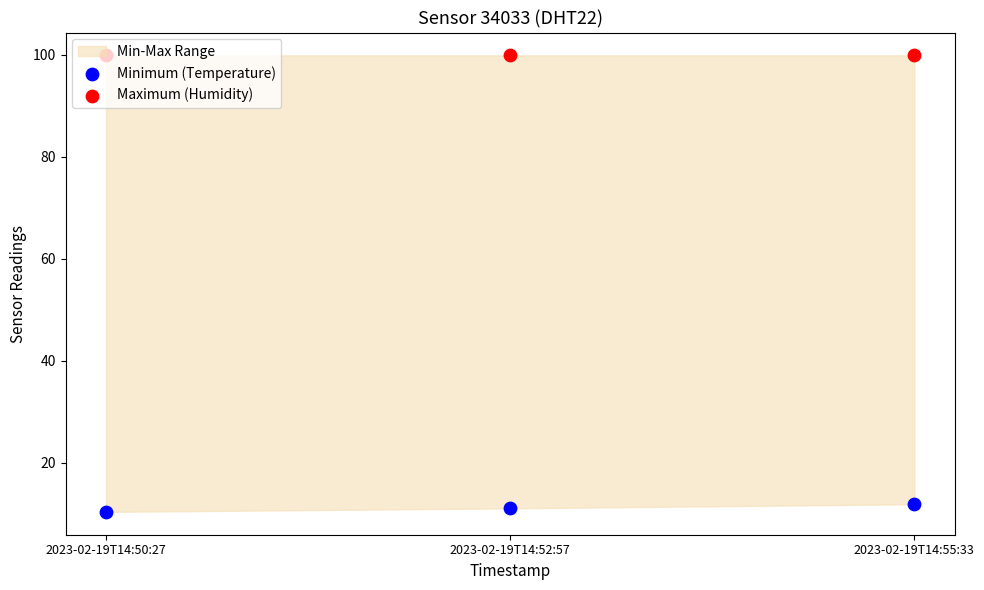

What is the total value across all series at 2023-02-19T14:55:33?

111.8